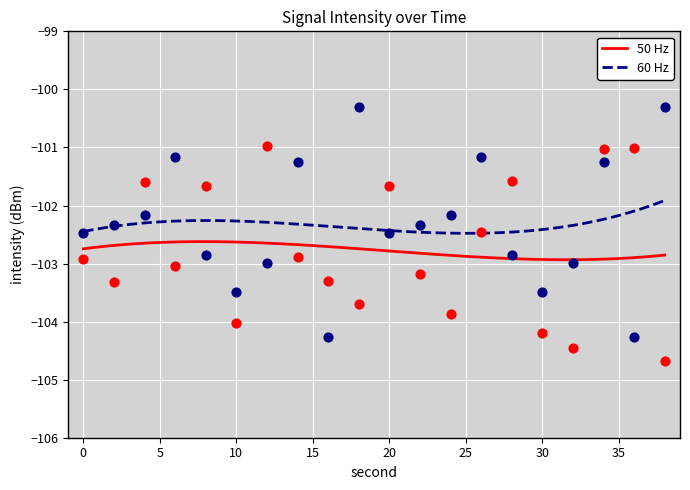

At how many categories does at least one series exceed -102?

12